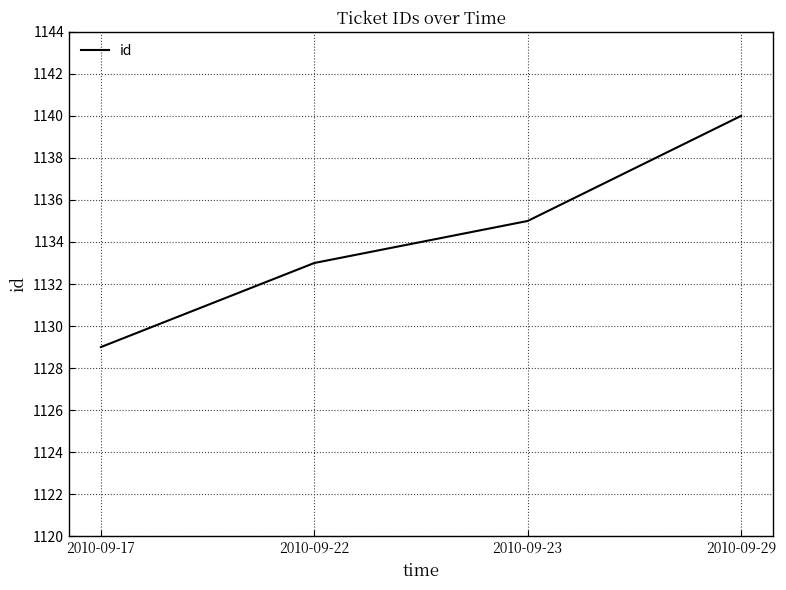

How many values are below 1135?

2